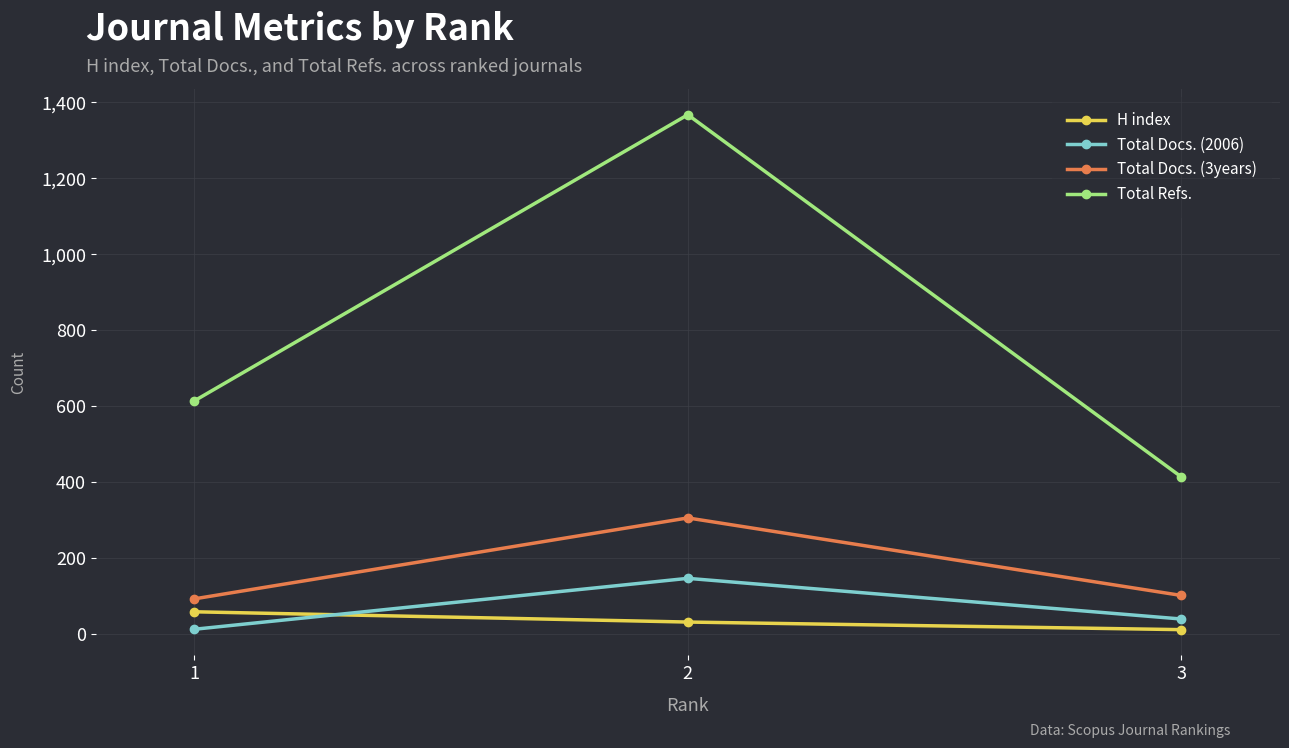

How many lines are shown in the chart?

4